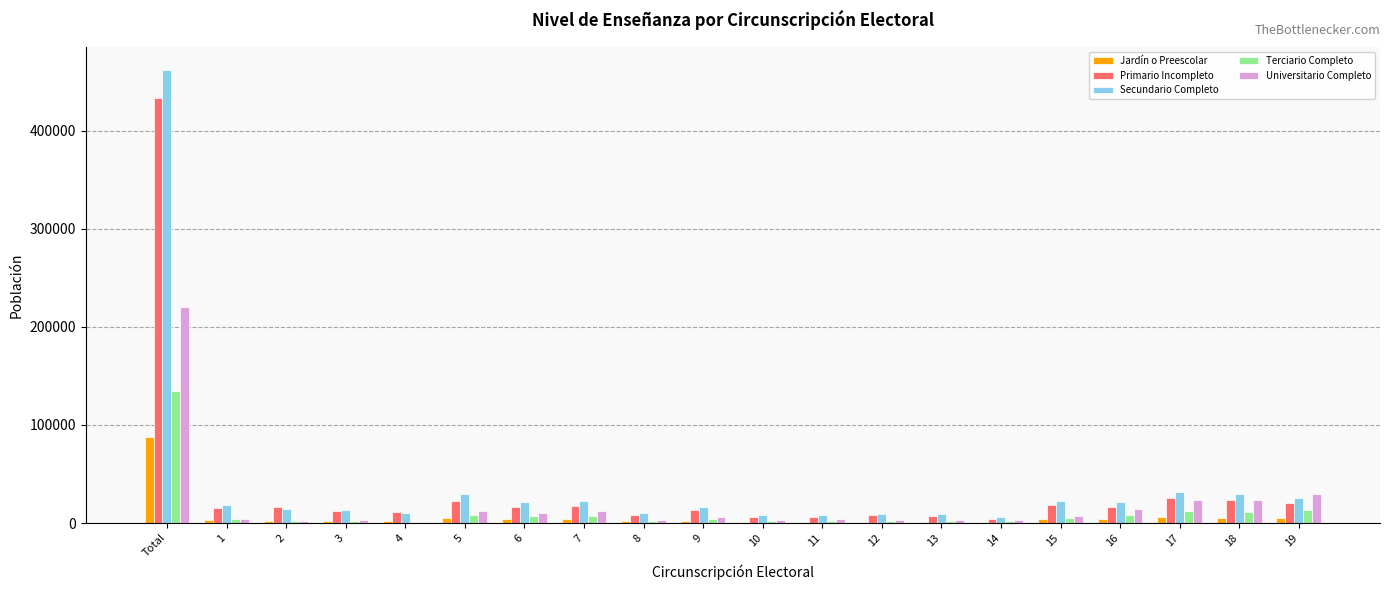

What is the highest value of the Primario Incompleto series?

433483